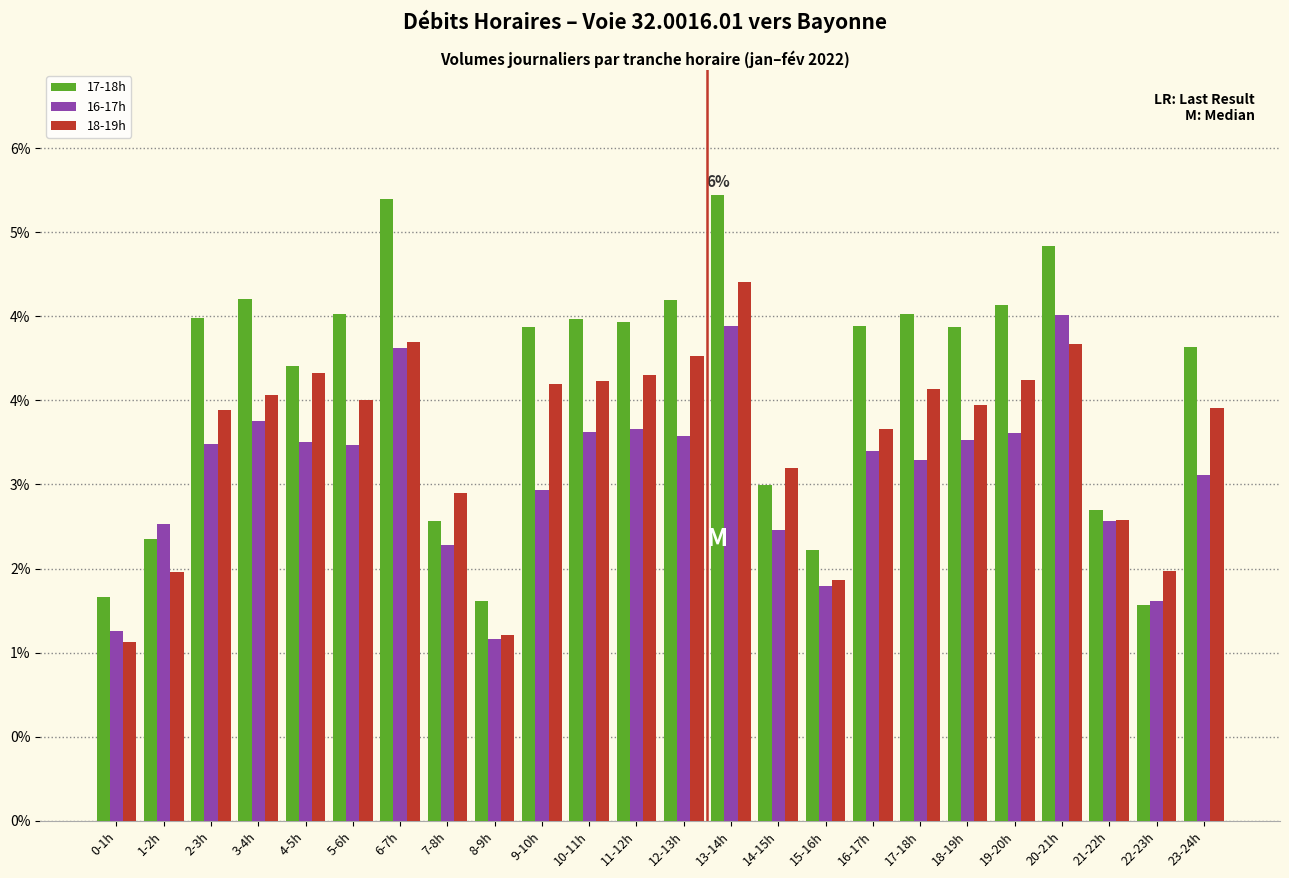

Reading left to right, what are all the values shown in this chart?

17-18h: 0-1h=266	1-2h=335	2-3h=598	3-4h=621	4-5h=541	5-6h=603	6-7h=740	7-8h=356	8-9h=261	9-10h=587	10-11h=597	11-12h=593	12-13h=619	13-14h=744	14-15h=399	15-16h=322	16-17h=589	17-18h=603	18-19h=587	19-20h=613	20-21h=684	21-22h=370	22-23h=257	23-24h=563
16-17h: 0-1h=226	1-2h=353	2-3h=448	3-4h=476	4-5h=450	5-6h=447	6-7h=562	7-8h=328	8-9h=216	9-10h=394	10-11h=462	11-12h=466	12-13h=458	13-14h=588	14-15h=346	15-16h=279	16-17h=440	17-18h=429	18-19h=453	19-20h=461	20-21h=602	21-22h=356	22-23h=262	23-24h=411
18-19h: 0-1h=213	1-2h=296	2-3h=489	3-4h=506	4-5h=532	5-6h=501	6-7h=569	7-8h=390	8-9h=221	9-10h=520	10-11h=523	11-12h=530	12-13h=553	13-14h=641	14-15h=419	15-16h=286	16-17h=466	17-18h=513	18-19h=494	19-20h=524	20-21h=567	21-22h=358	22-23h=297	23-24h=491